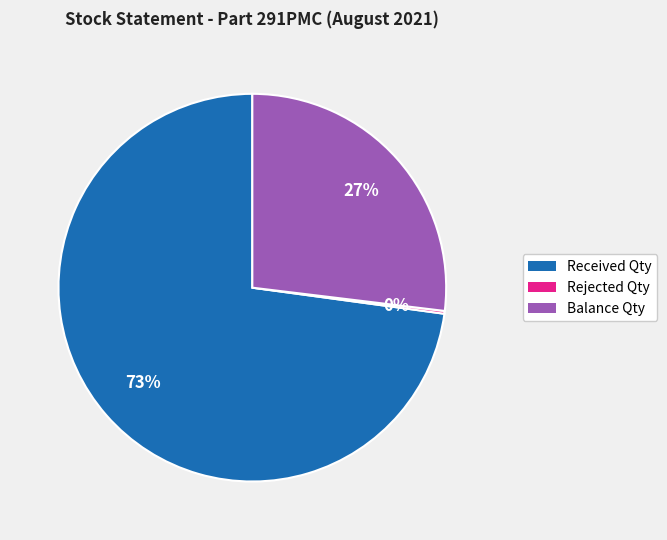

Which slice is the largest?

Received Qty